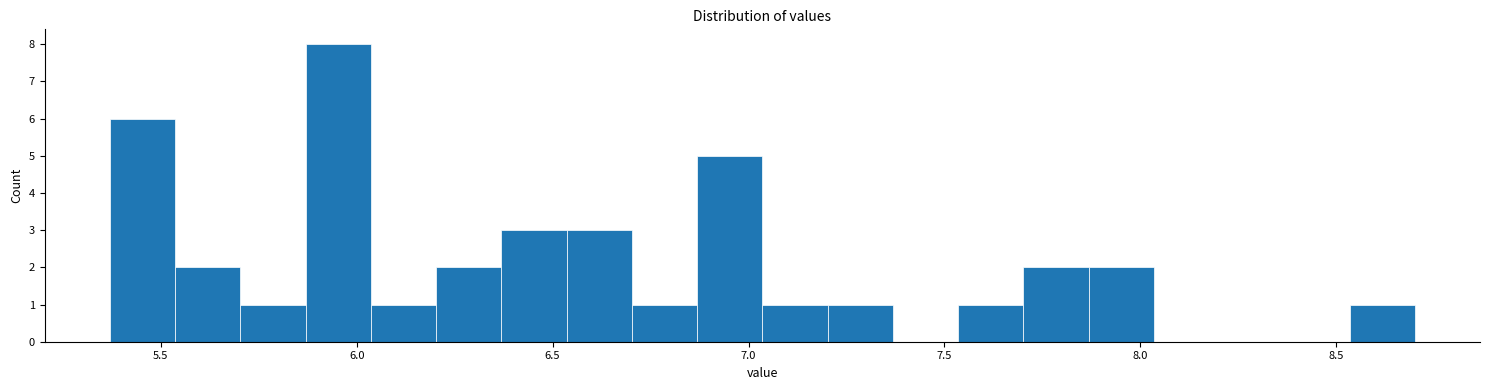

Read against the x-axis, roughly where is the centre of the tallest bar?

5.95